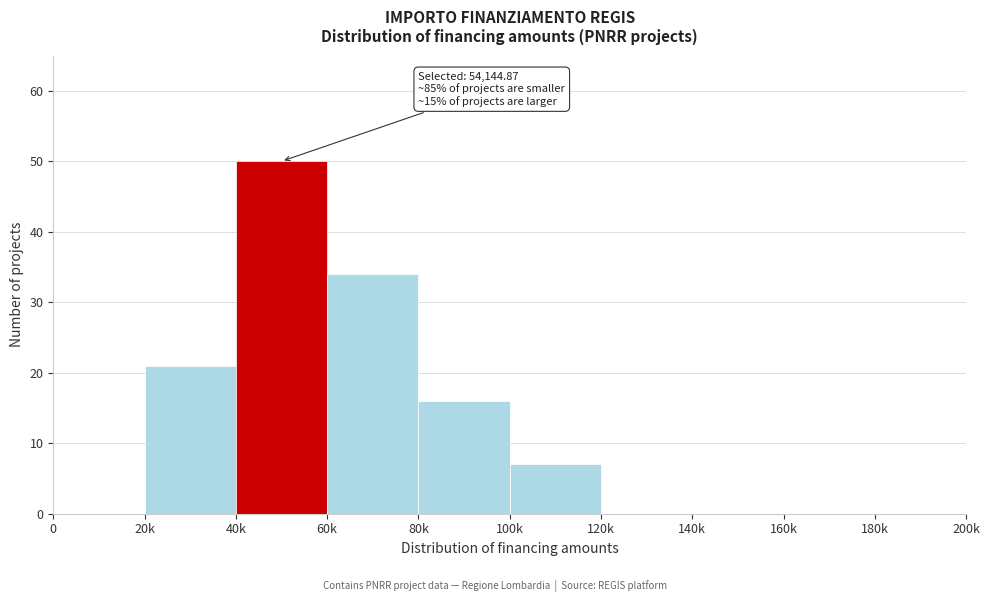

Reading left to right, list all the values displayed in this chart.

0=0	20k=21	40k=50	60k=34	80k=16	100k=7	120k=0	140k=0	160k=0	180k=0